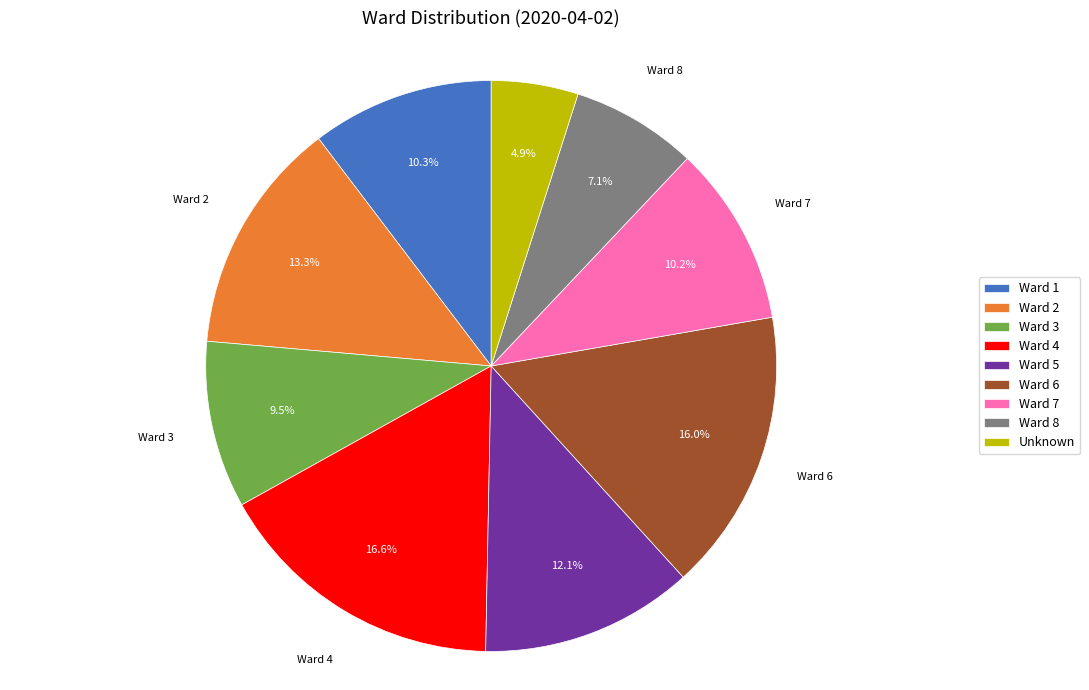

What is the ratio of the value at Ward 7 to the value at Ward 2?

0.8